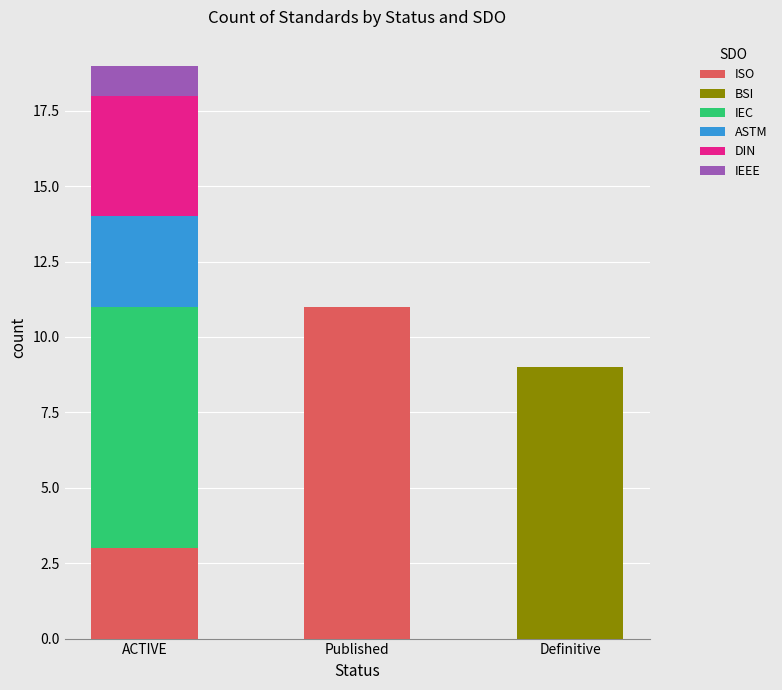

What is the sum of the ISO values at Definitive and Published?

11